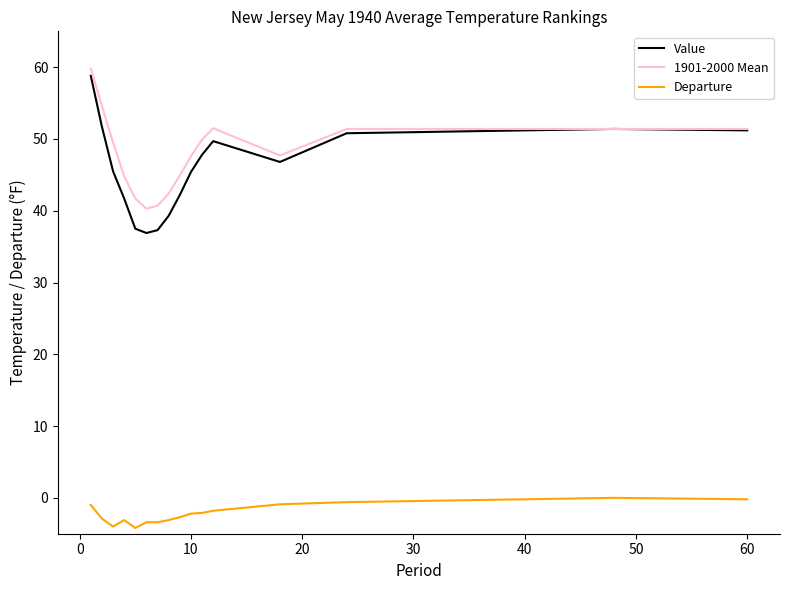

True or false: Departure and Value intersect in this chart.

False